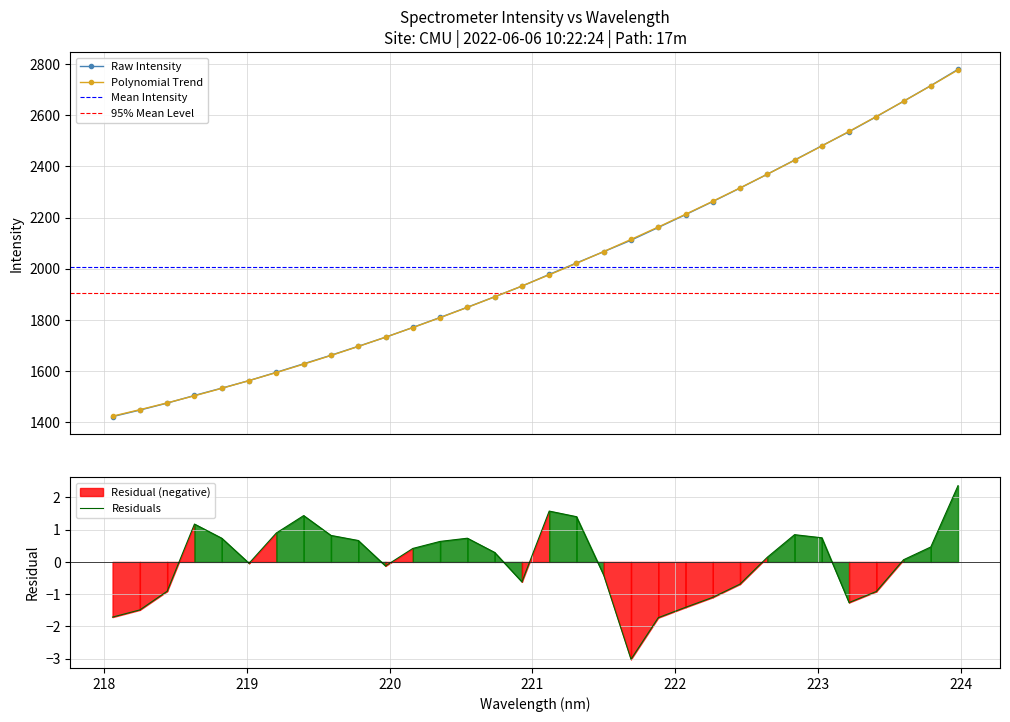

Is it true that the value at 223.0264 is 3391.1?

False